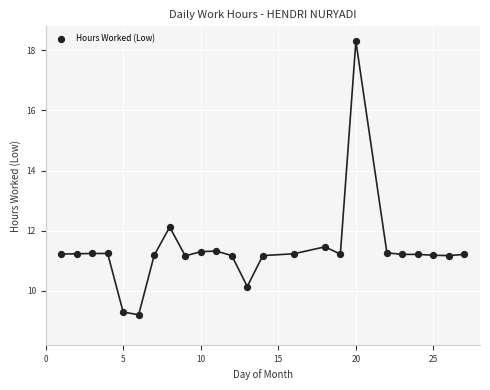

What Y value in the scatter plot is closest to 13?

12.1